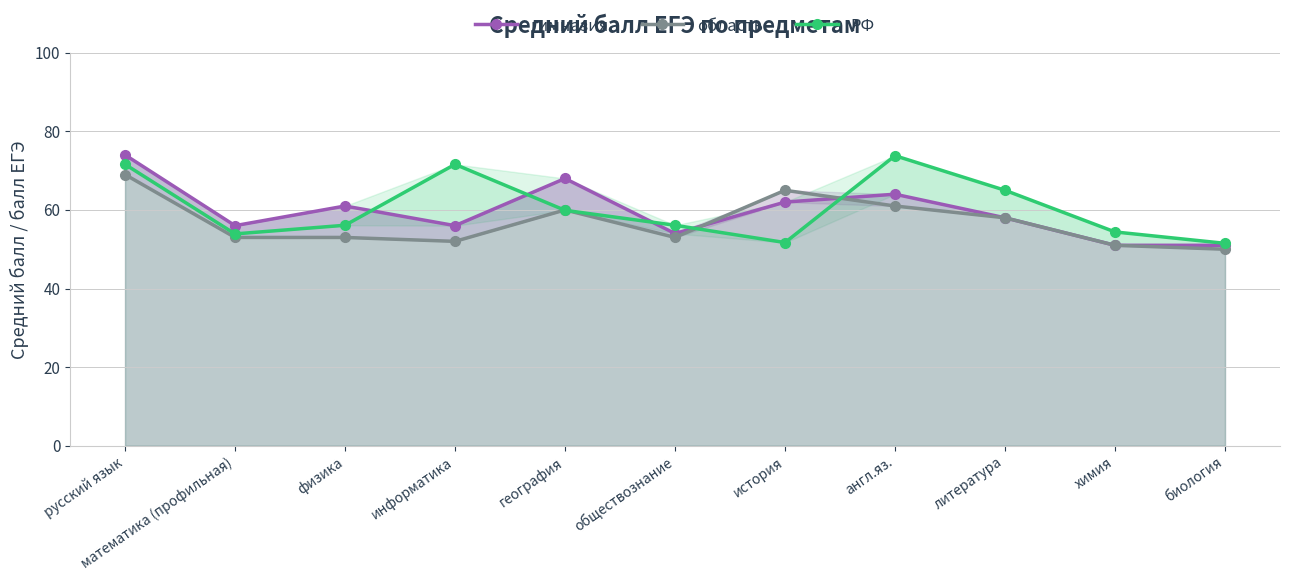

Rank the series by their average value, from lowest to highest.

область, гимназия, РФ